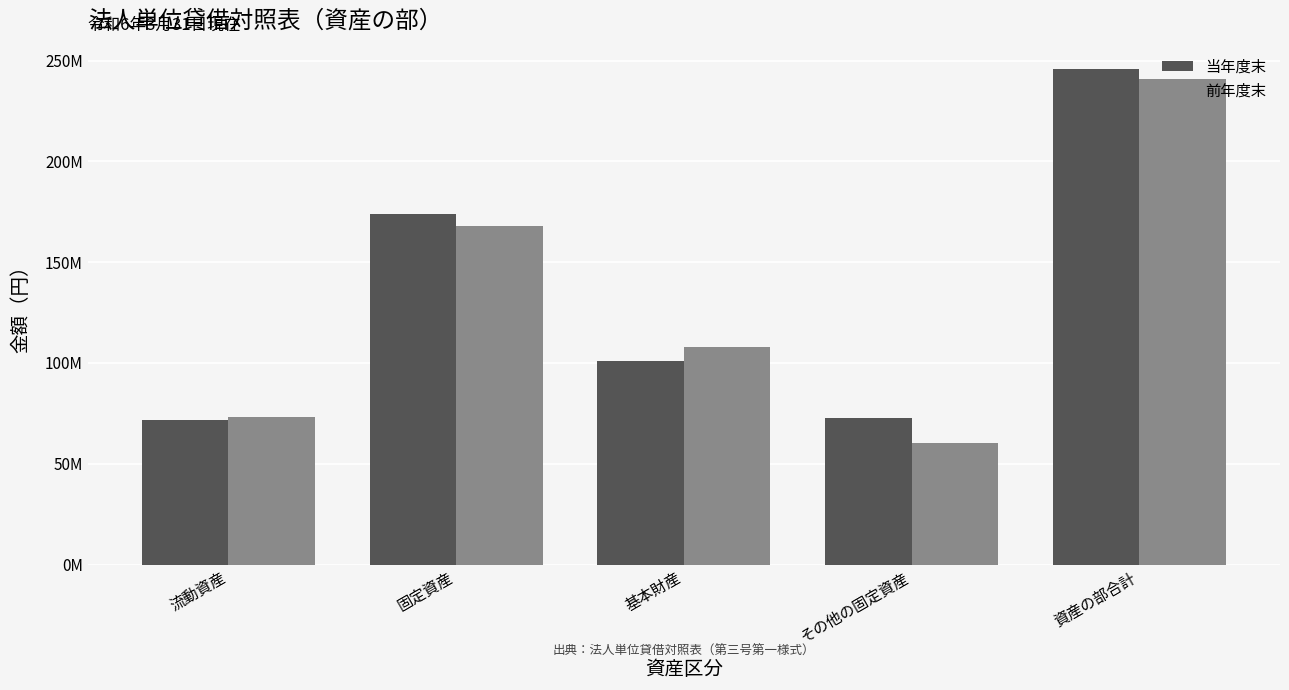

What are all the series names shown in the legend?

当年度末, 前年度末